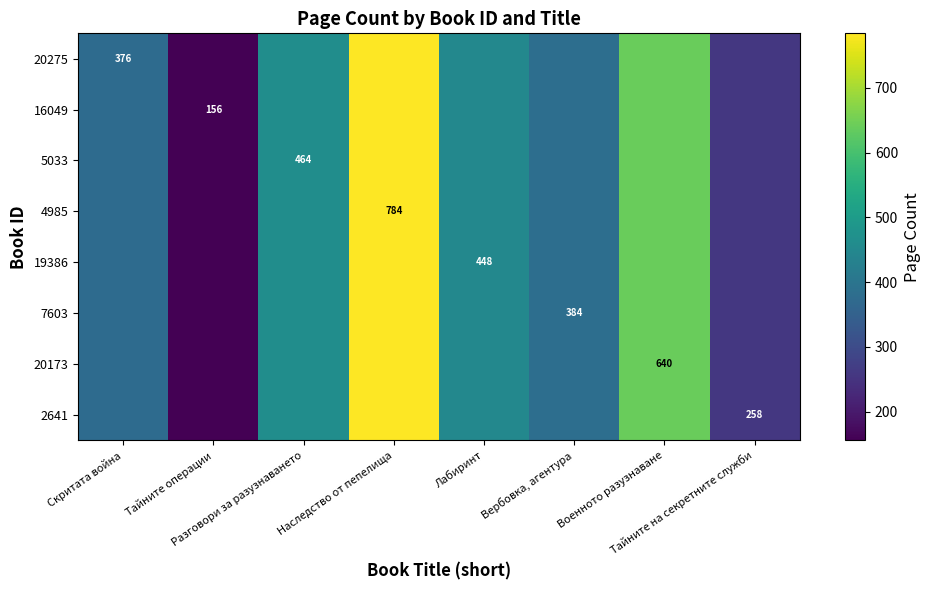

The value of 20275 at Военното разузнаване is 640. True or false?

True